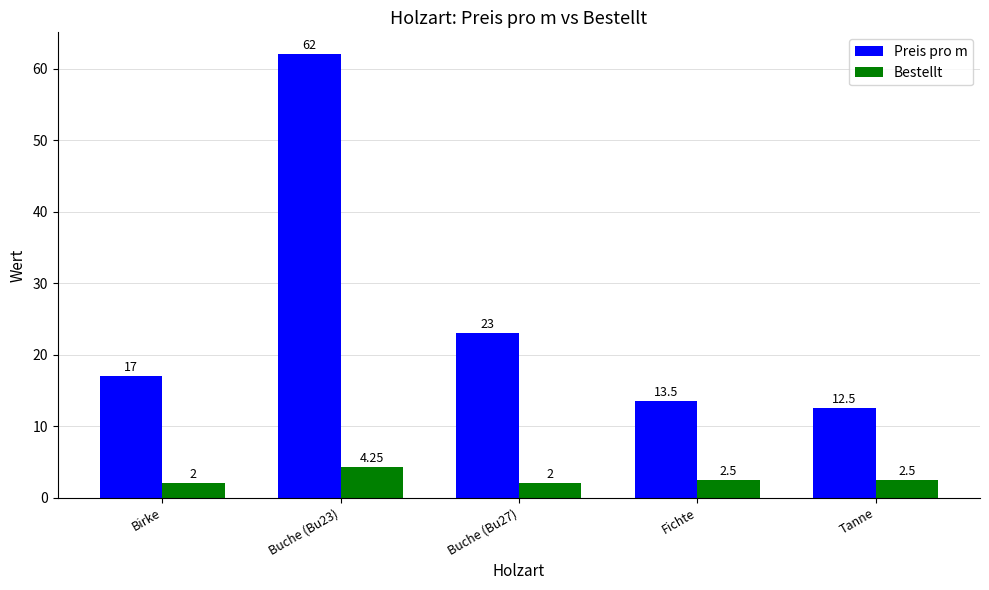

What is the difference between the highest and lowest values at Birke?

15.0